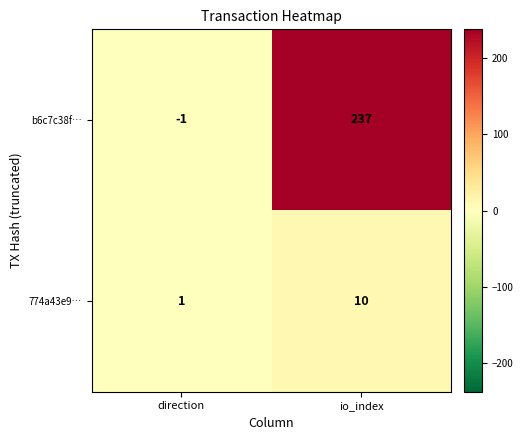

Is it true that b6c7c38f… equals -1 at direction?

True